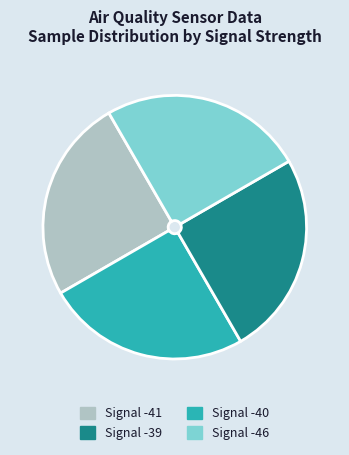

Is there any slice that represents more than half of the pie?

No